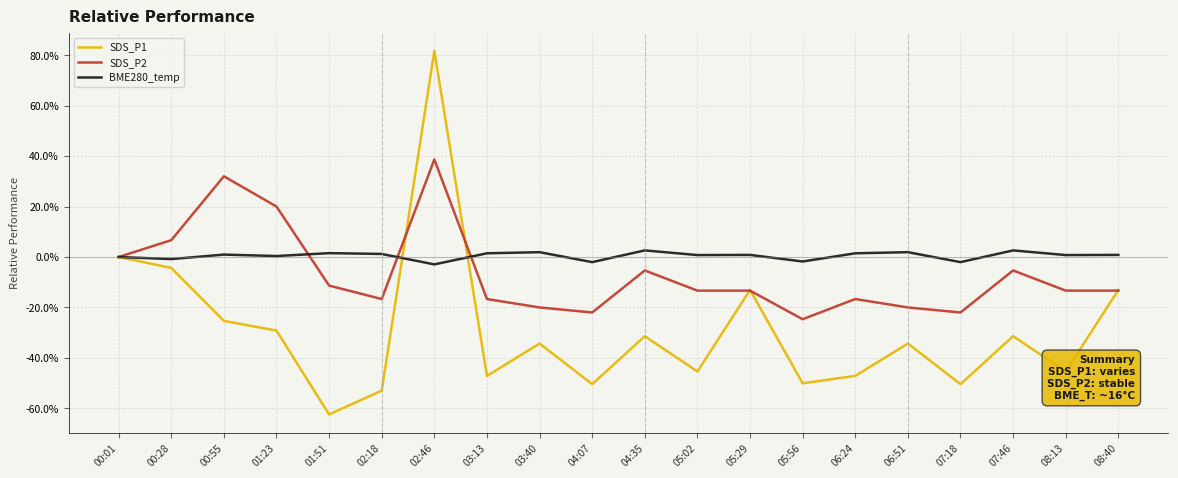

At which label is SDS_P2 closest to 7?

00:28